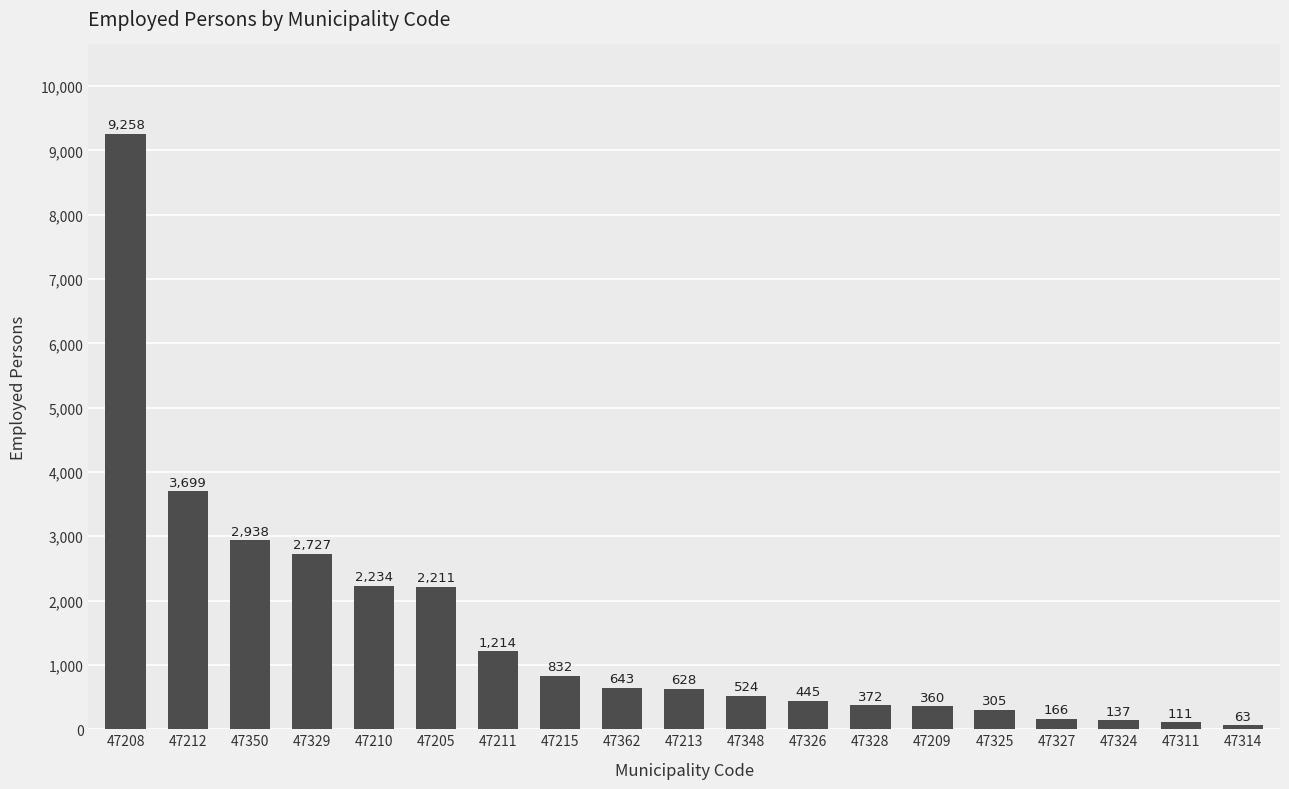

Which label corresponds to the largest value in the chart?

47208